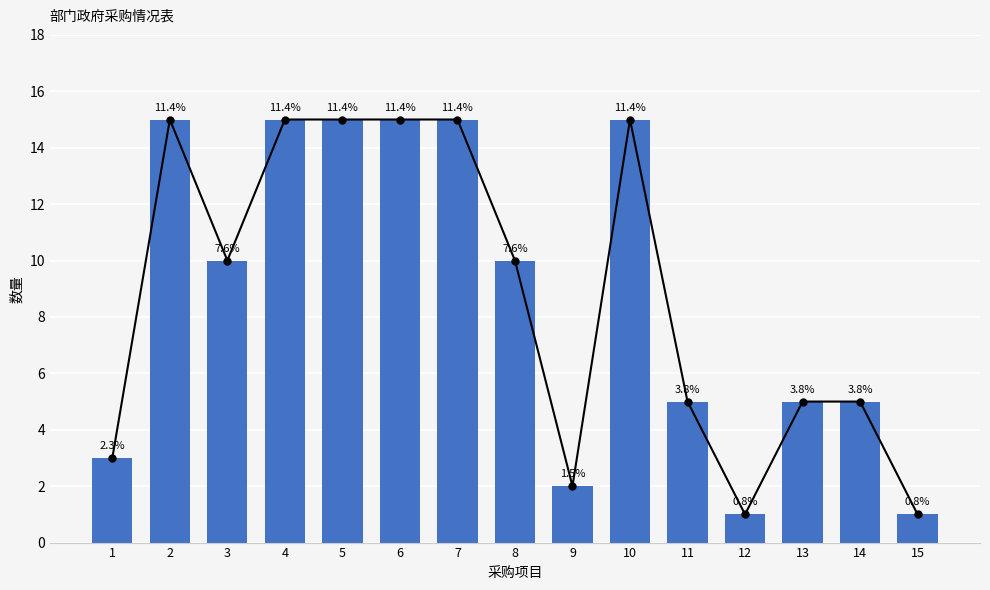

Approximately how many times larger is the value at 3 compared to 10?

0.7